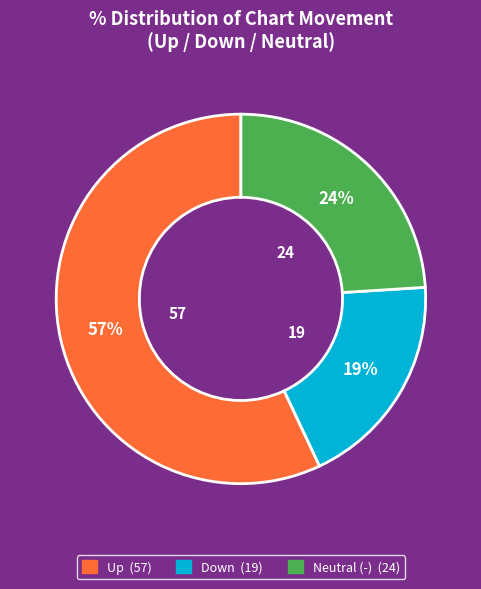

Is there a majority slice in this chart?

Yes